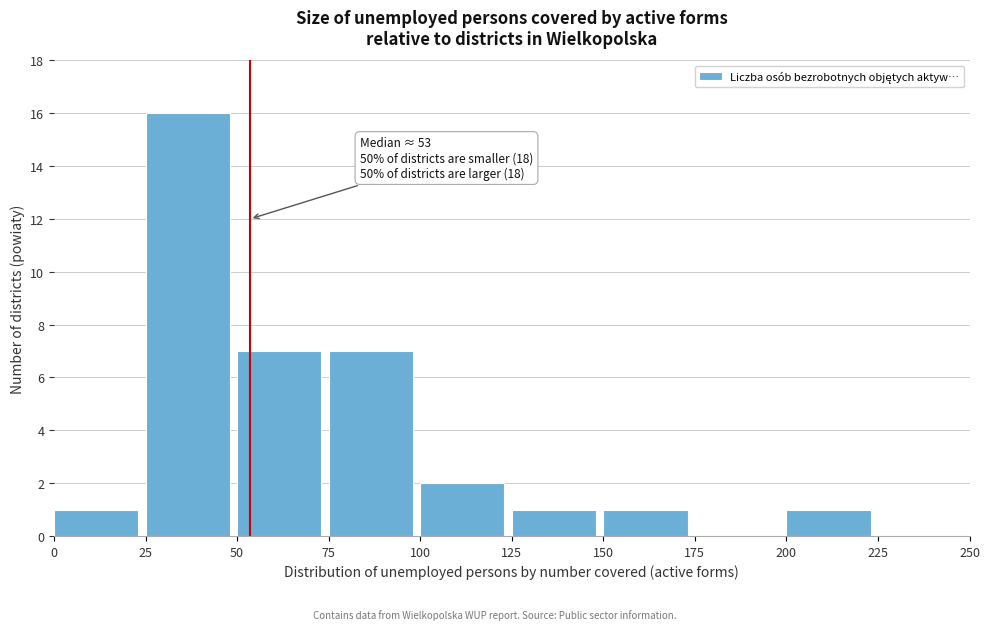

Which range on the x-axis has the tallest bar?

25 to 50